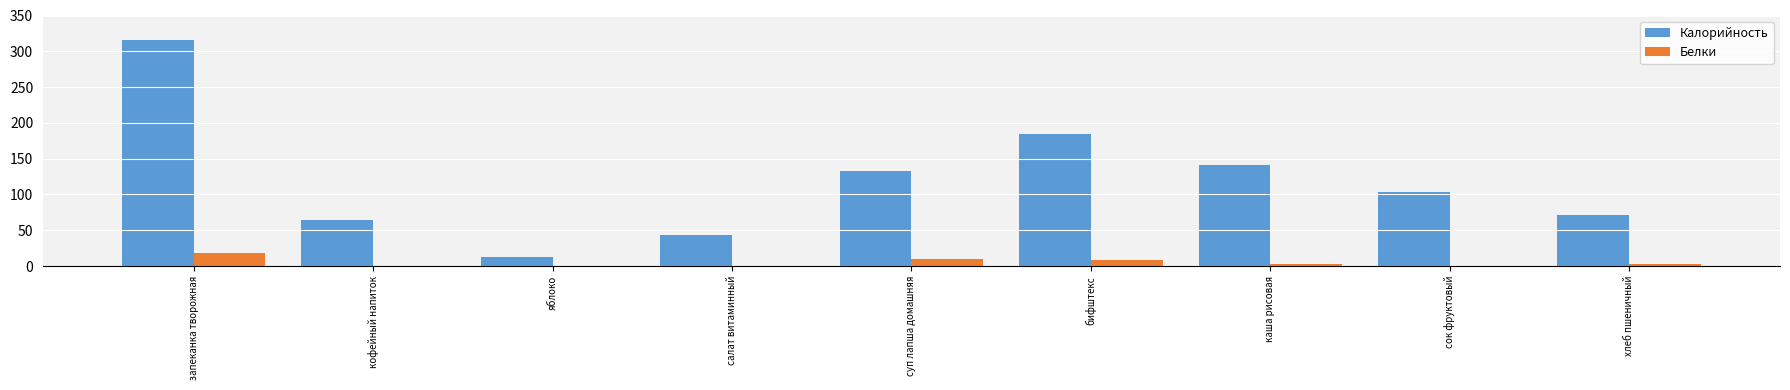

What is the sum of all Белки values?

41.3